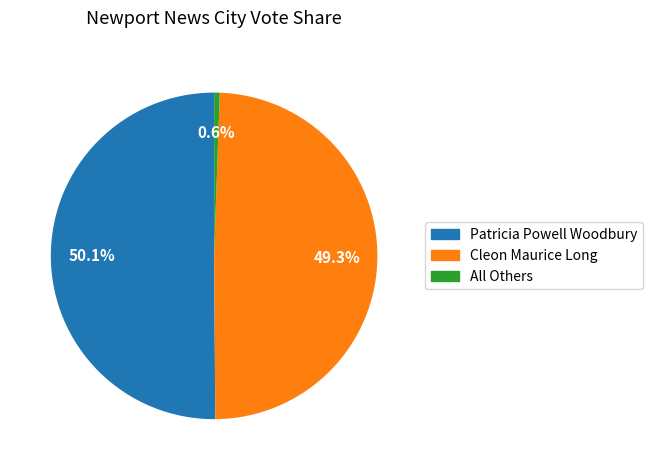

To the nearest percent, what portion does Cleon Maurice Long represent?

49%